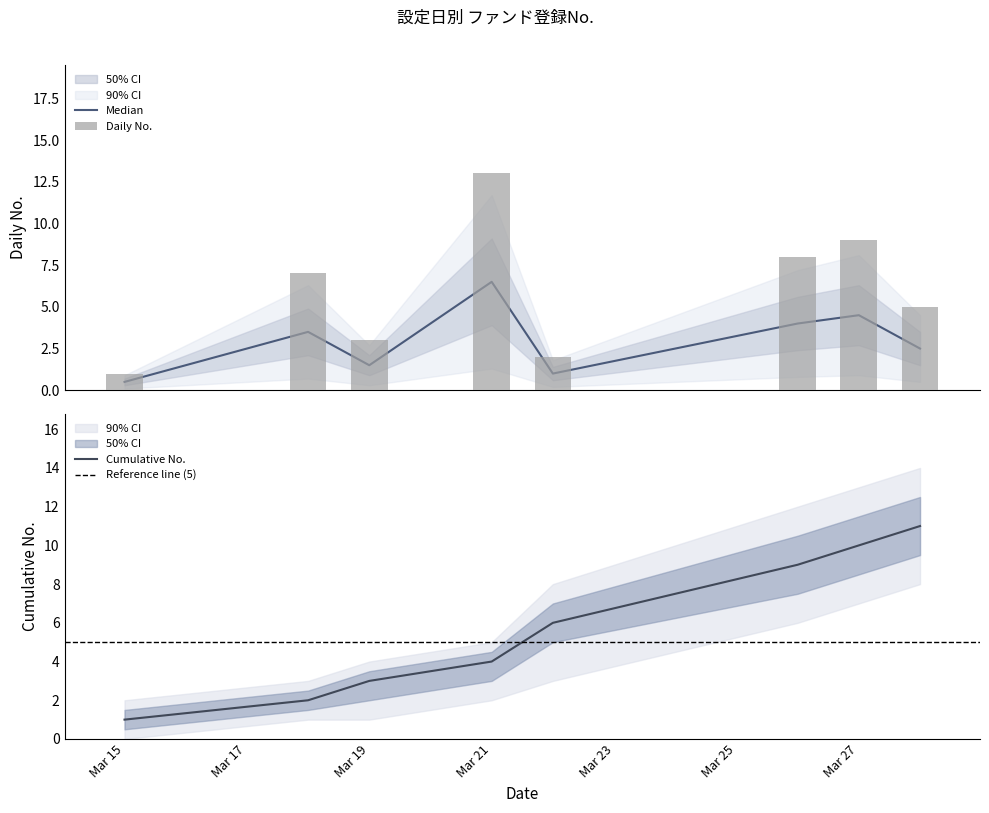

The value of Cumulative No. at Mar 19 is 2. True or false?

False